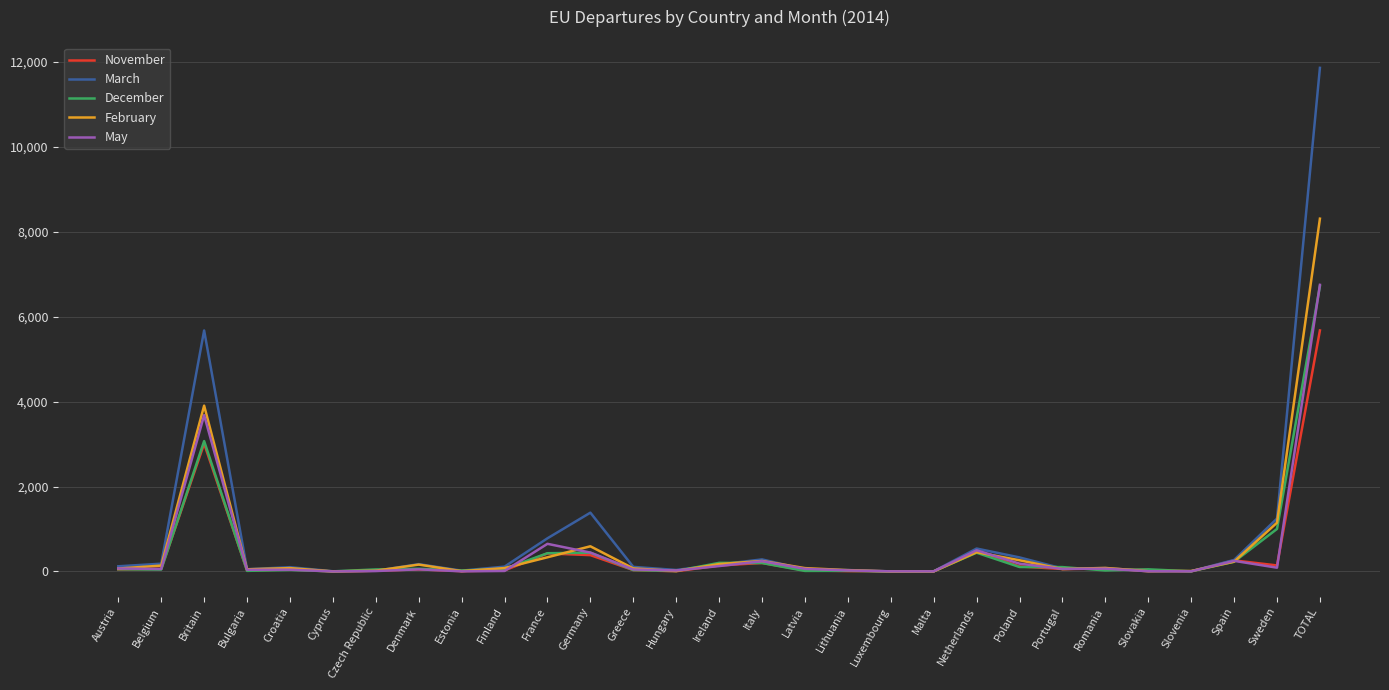

What is the sum of the November values at Malta and Germany?

386